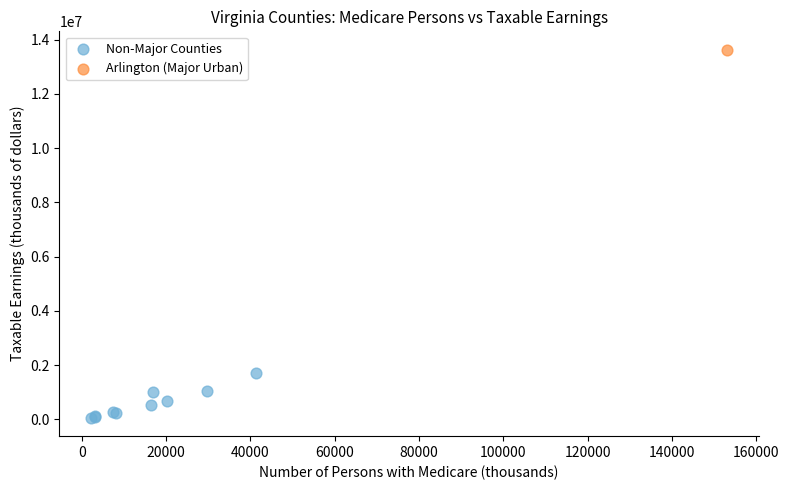

What are all the series names shown in the legend?

Non-Major Counties, Arlington (Major Urban)